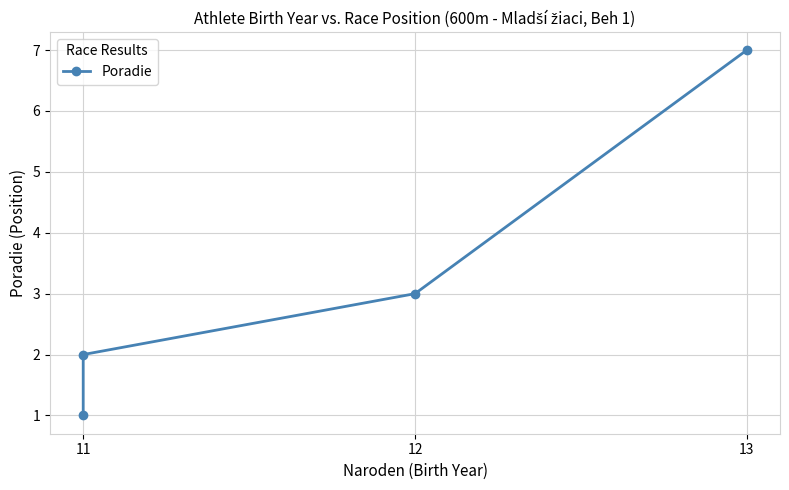

Does the chart display data point markers on the line(s)?

Yes